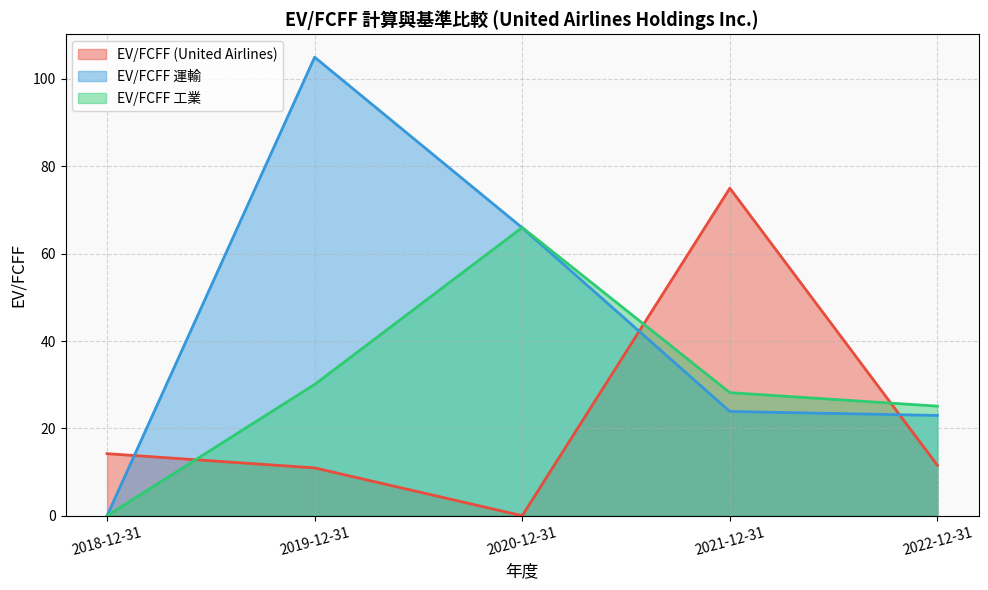

At how many categories does at least one series exceed 13?

5